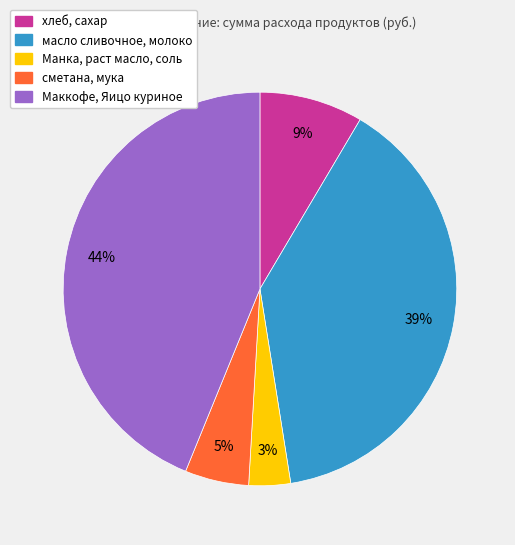

To the nearest percent, what is the average slice percentage?

20%